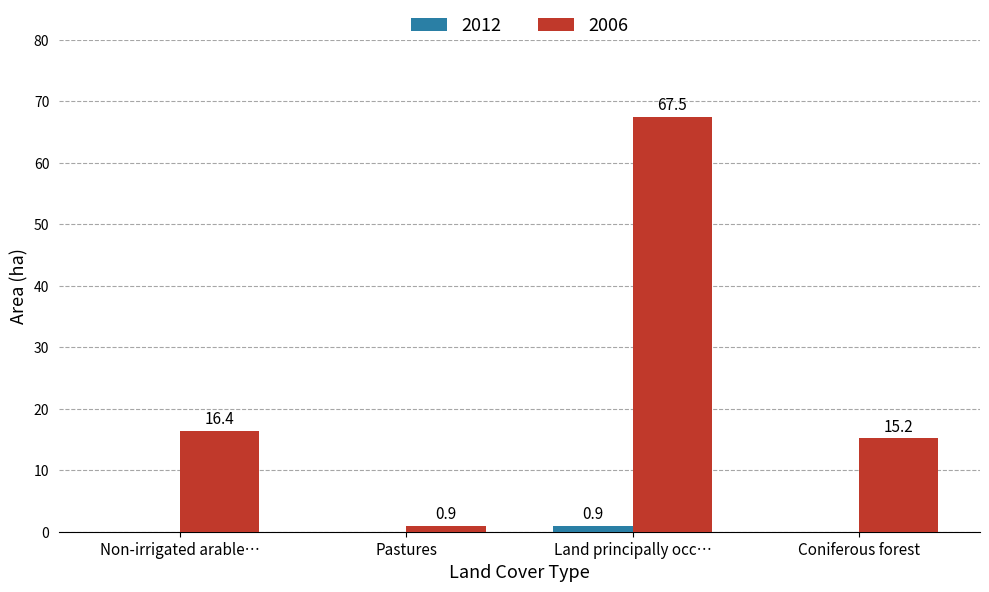

True or false: 2006 has a value of 14.2 at Land principally occ….

False